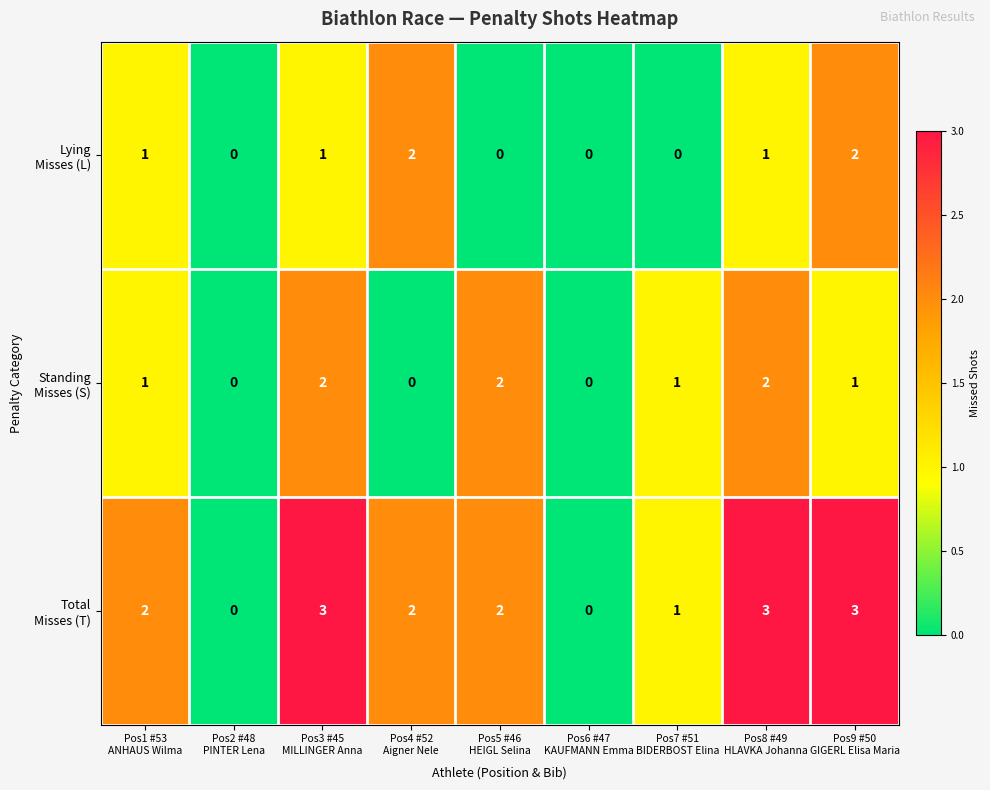

What is the maximum value shown in the chart?

3